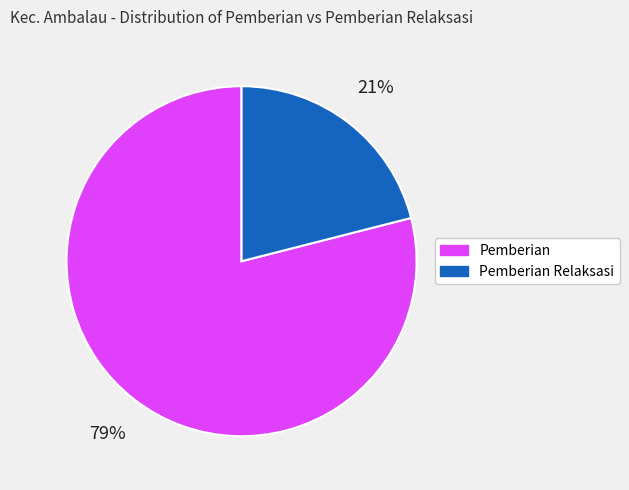

To the nearest percent, what is the difference between the Pemberian and Pemberian Relaksasi slice percentages?

58%